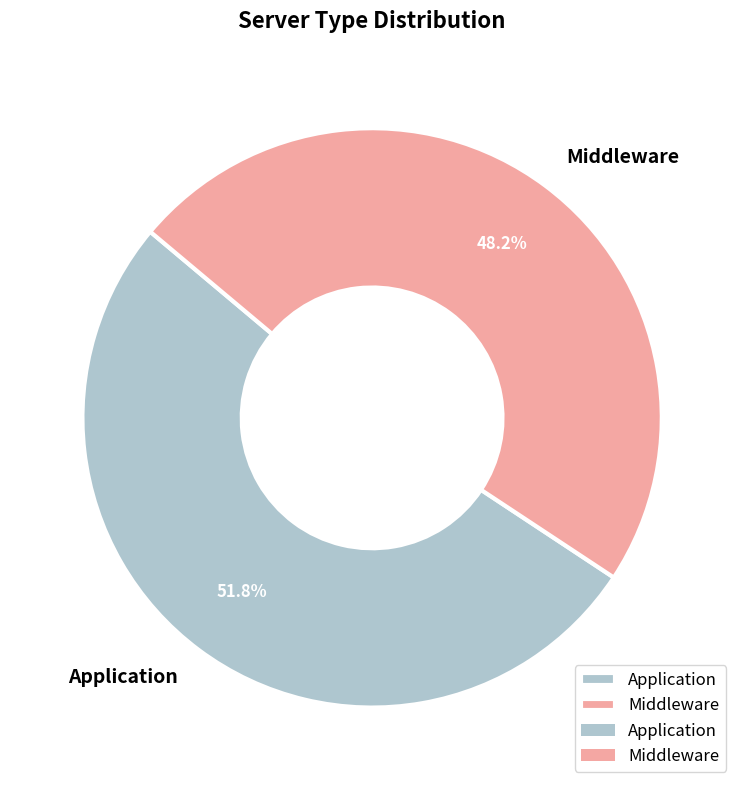

Which slice is the largest?

Application